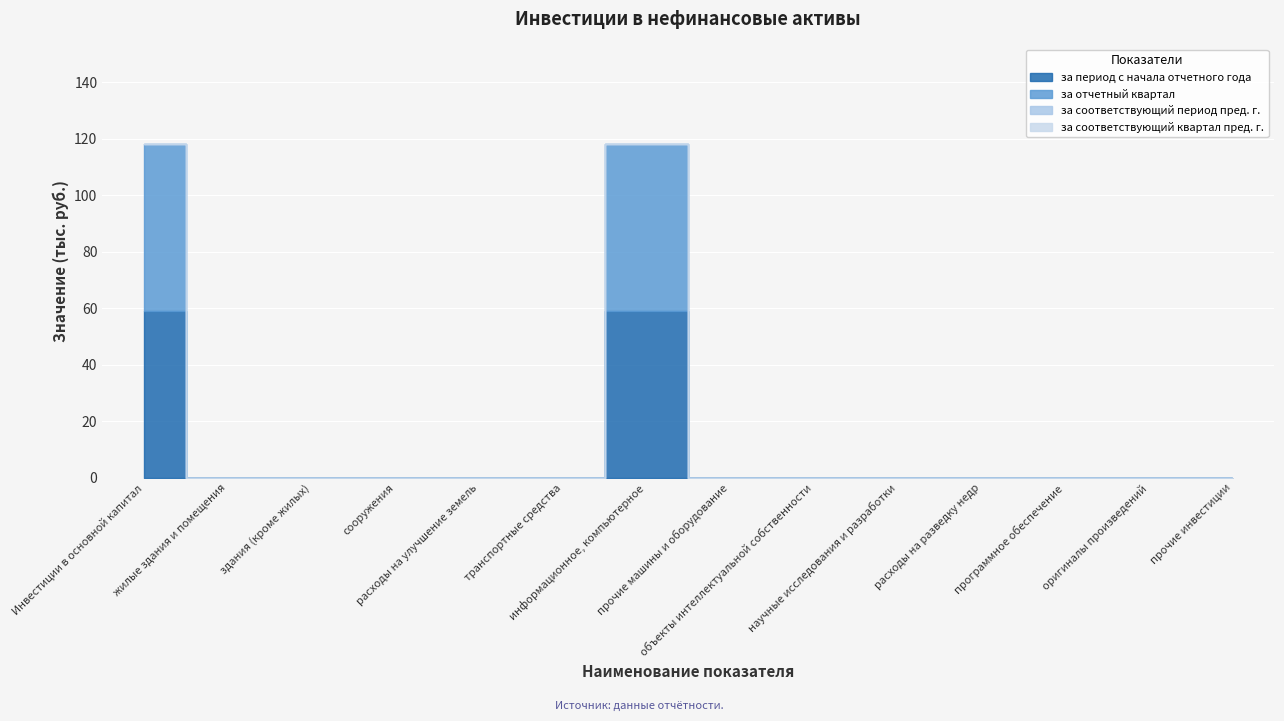

Reading left to right, extract all data points from this chart.

за период с начала отчетного года: 59	0	0	0	0	0	59	0	0	0	0	0	0	0
за отчетный квартал: 59	0	0	0	0	0	59	0	0	0	0	0	0	0
за соответствующий период пред. г.: 0	0	0	0	0	0	0	0	0	0	0	0	0	0
за соответствующий квартал пред. г.: 0	0	0	0	0	0	0	0	0	0	0	0	0	0